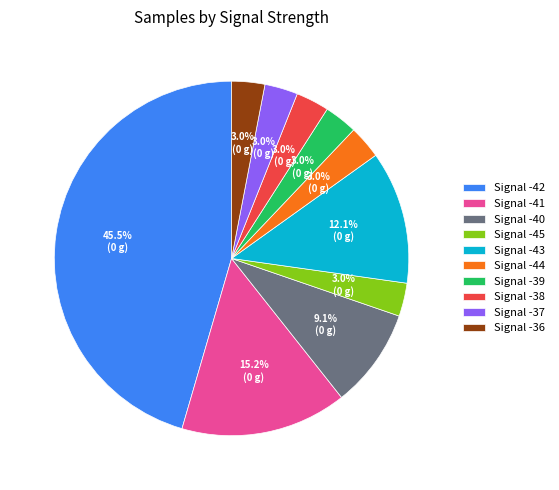

Does any single category account for the majority?

No